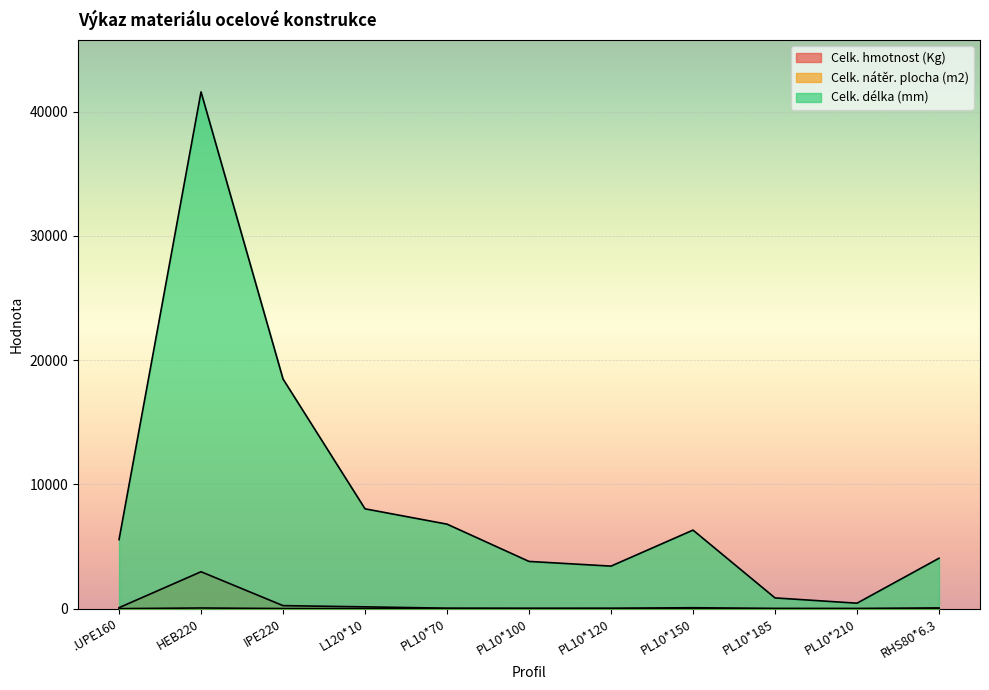

What is the average value of the Celk. délka (mm) series?

9032.0